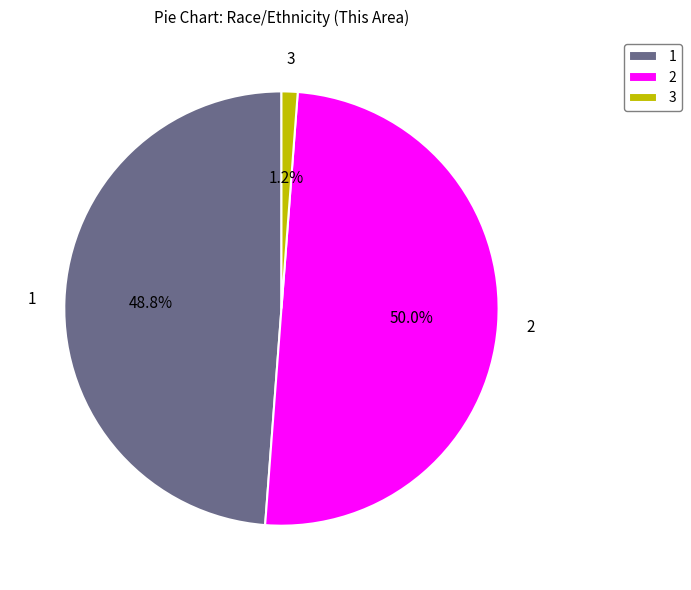

How many slices are in this pie chart?

3